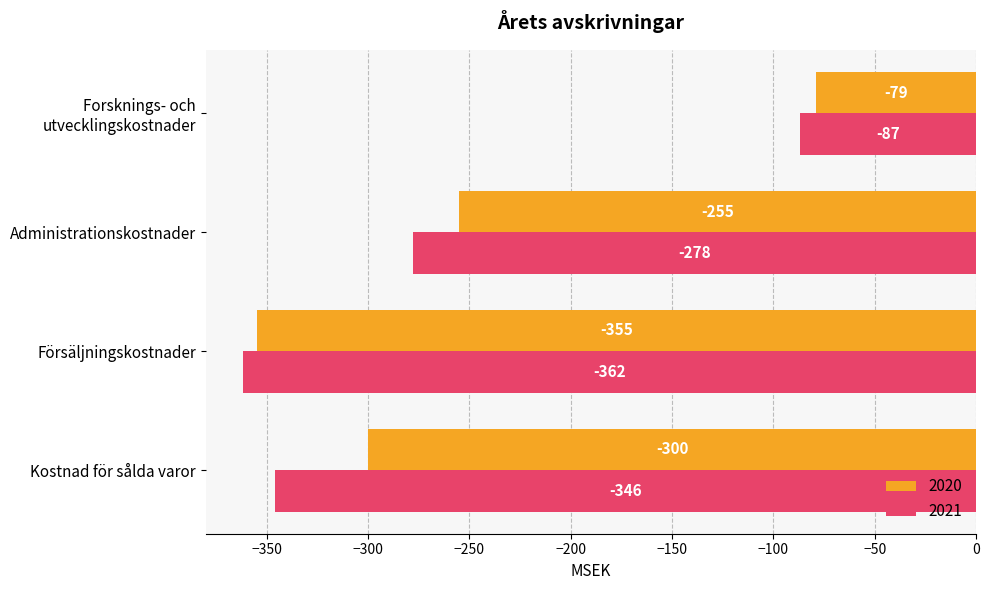

What is the sum of all 2020 values?

-989